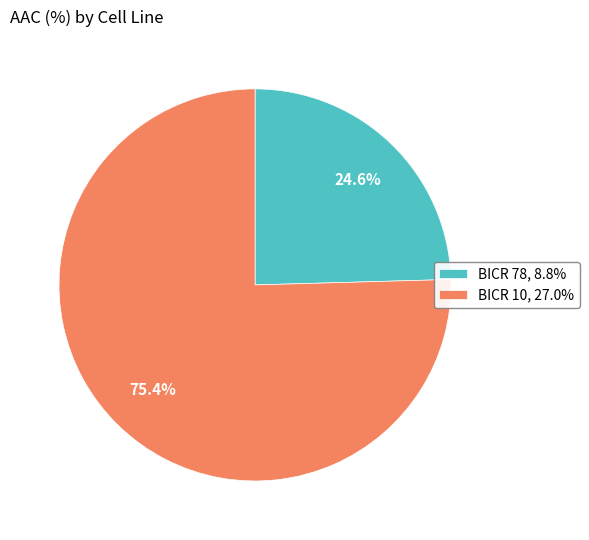

To the nearest percent, what percentage of the pie is BICR 10?

75%